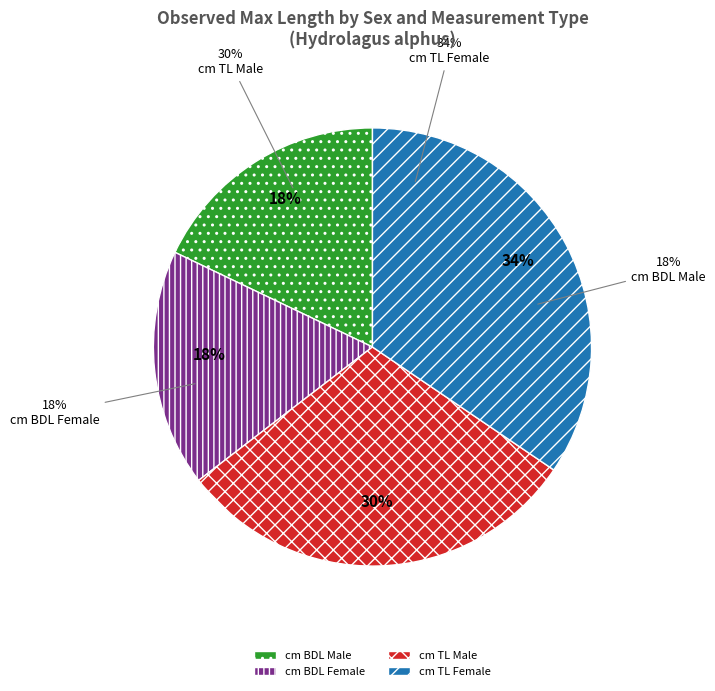

What percentage is the cm TL Male slice, to the nearest percent?

30%